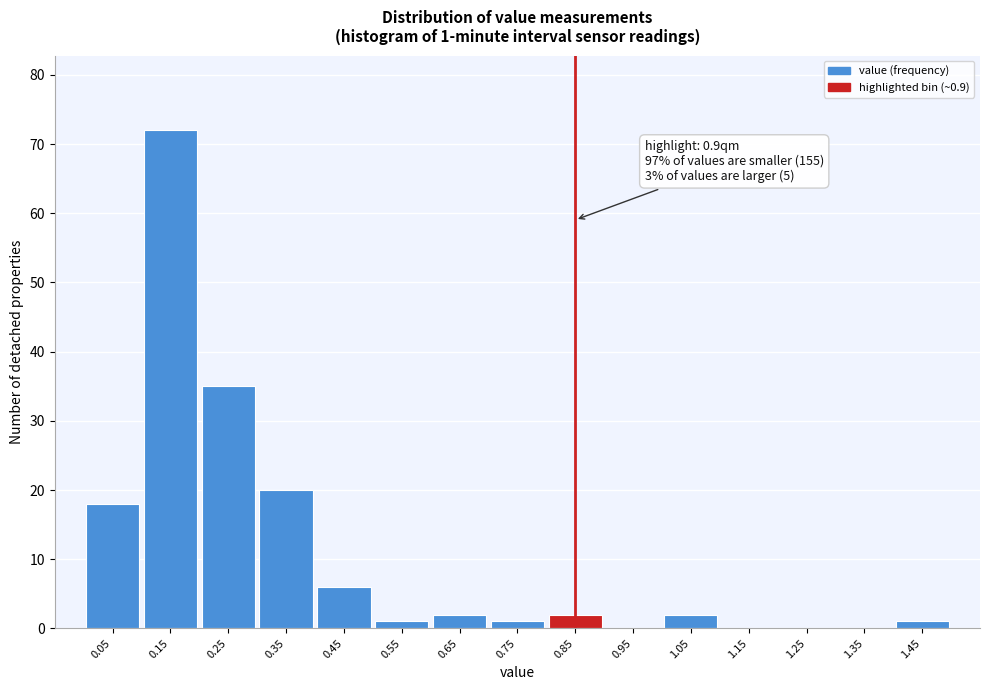

Reading left to right, extract all data points from this chart.

0.05=18	0.15=72	0.25=35	0.35=20	0.45=6	0.55=1	0.65=2	0.75=1	0.85=2	0.95=0	1.05=2	1.15=0	1.25=0	1.35=0	1.45=1